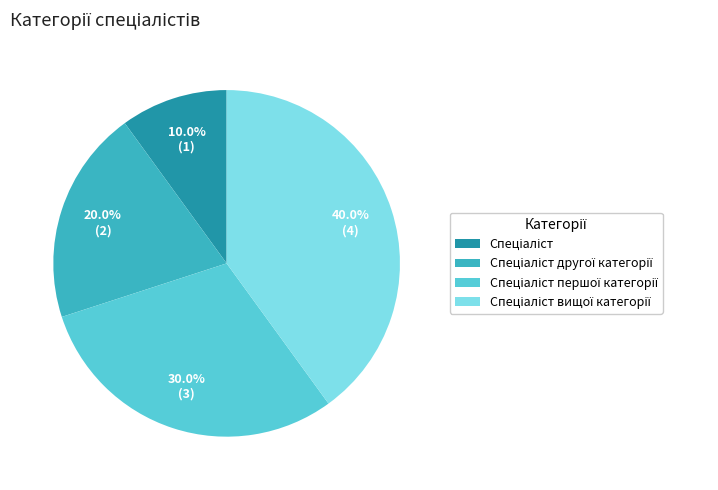

Is there any slice that represents more than half of the pie?

No